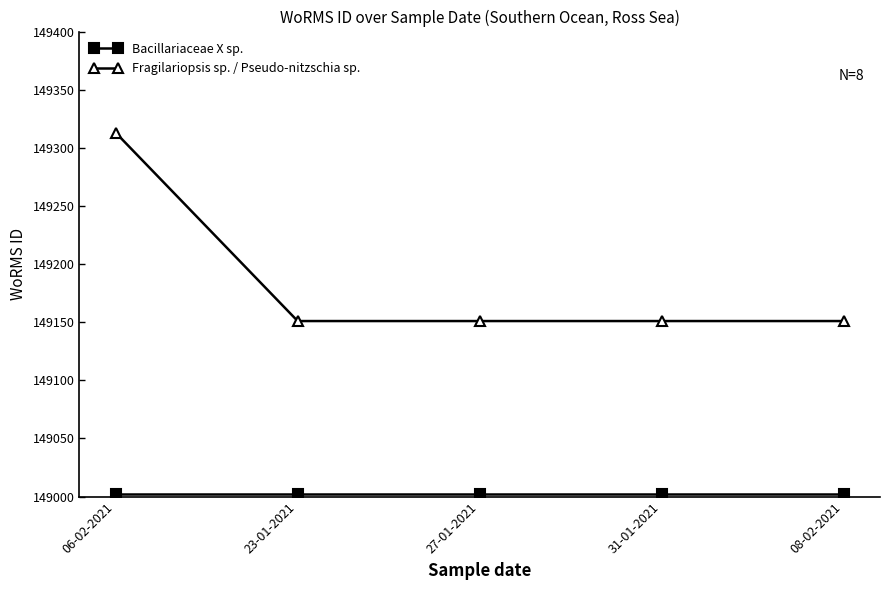

Which category has the highest value in the Fragilariopsis sp. / Pseudo-nitzschia sp. series?

06-02-2021